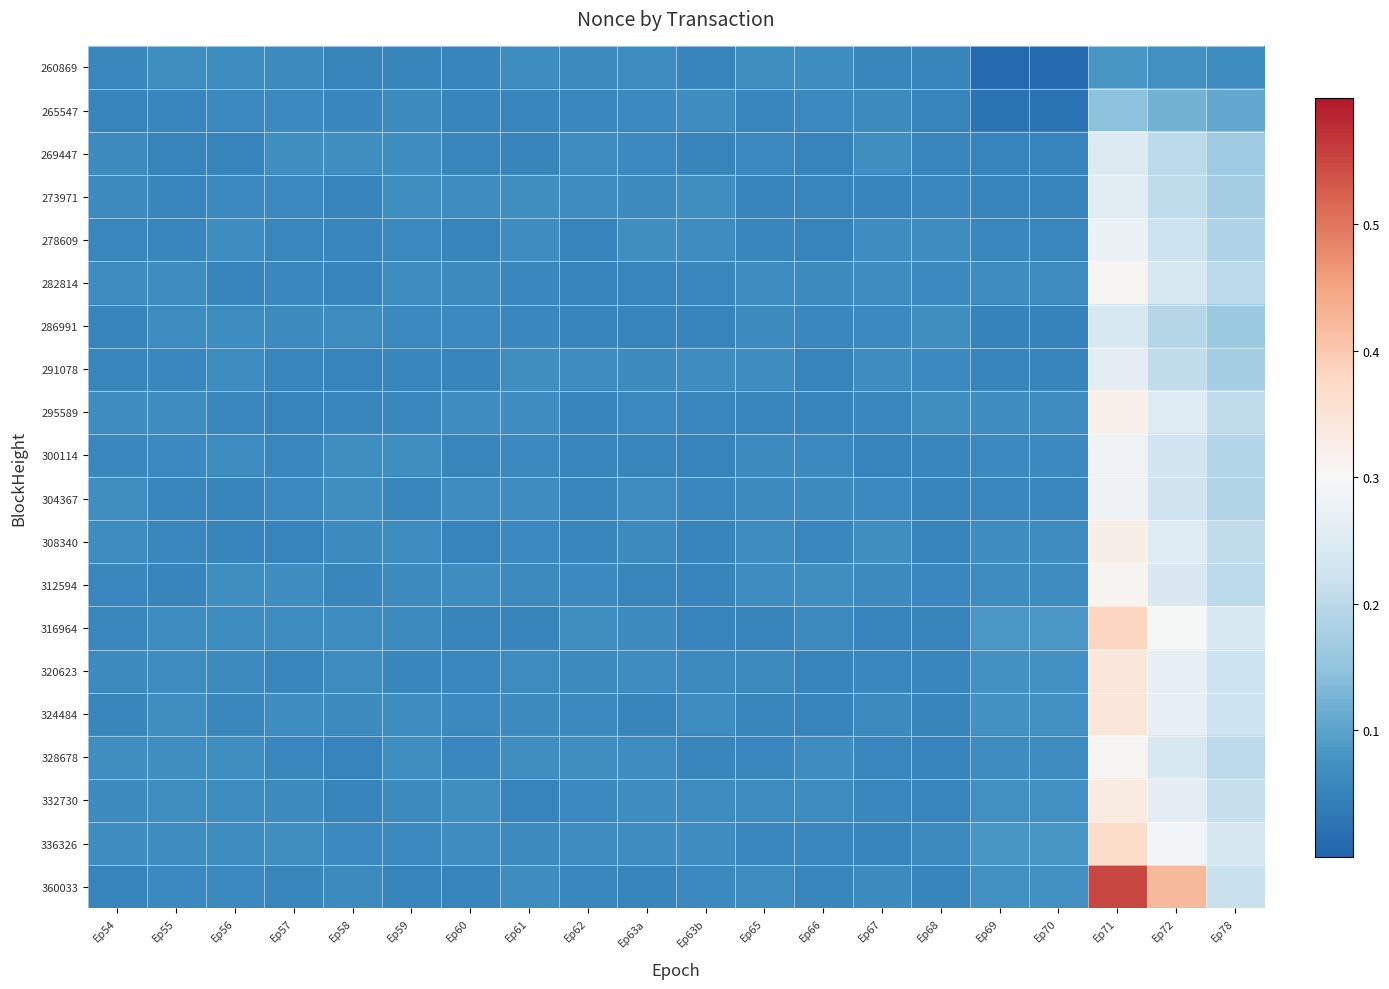

Rank the series by their maximum value, from highest to lowest.

360033, 316964, 336326, 320623, 324484, 332730, 308340, 295589, 312594, 282814, 328678, 300114, 304367, 278609, 291078, 273971, 269447, 286991, 265547, 260869